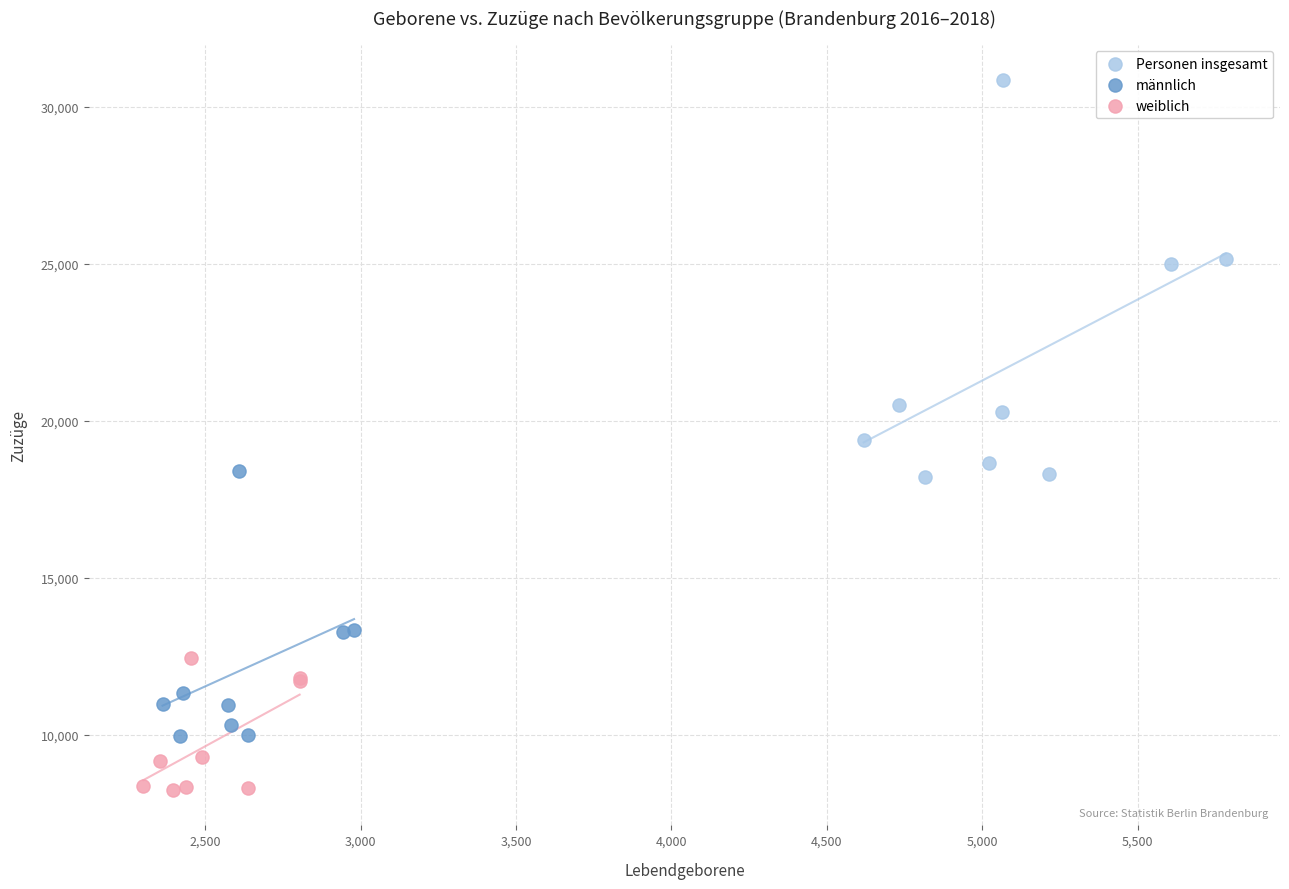

Which series contains the lowest Y value?

weiblich